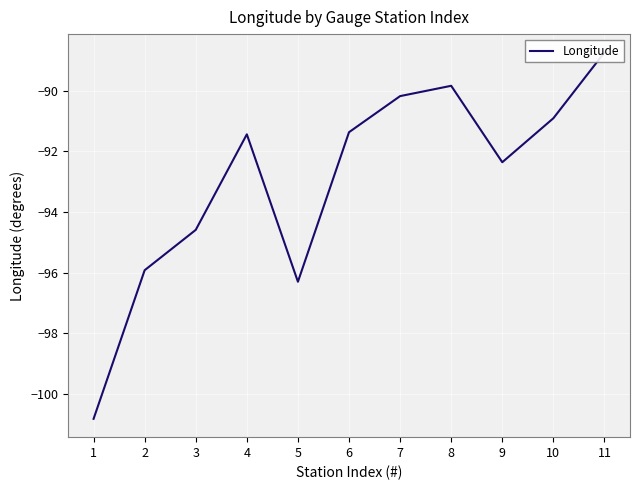

Reading left to right, what are all the values shown in this chart?

-100.8	-95.9	-94.6	-91.4	-96.3	-91.4	-90.2	-89.8	-92.4	-90.9	-88.7